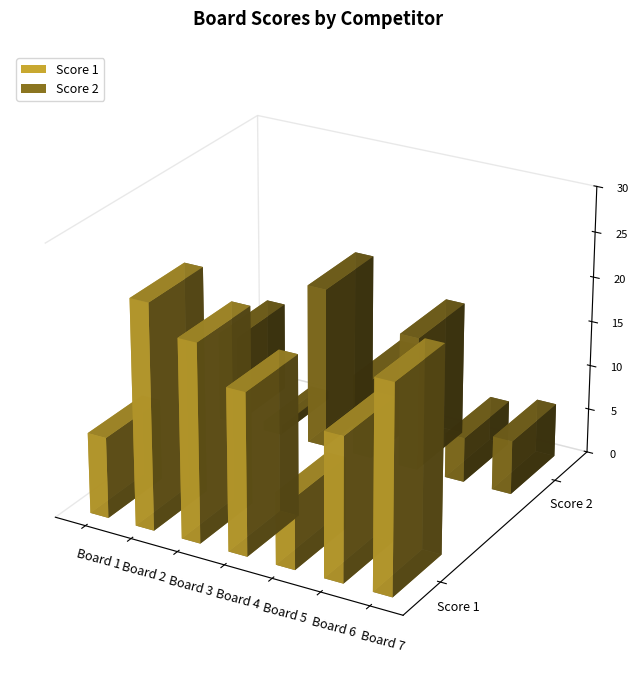

Reading left to right, extract all data points from this chart.

Score 1: 9	25	22	18	8	16	23
Score 2: 10	1	18	9	15	5	6